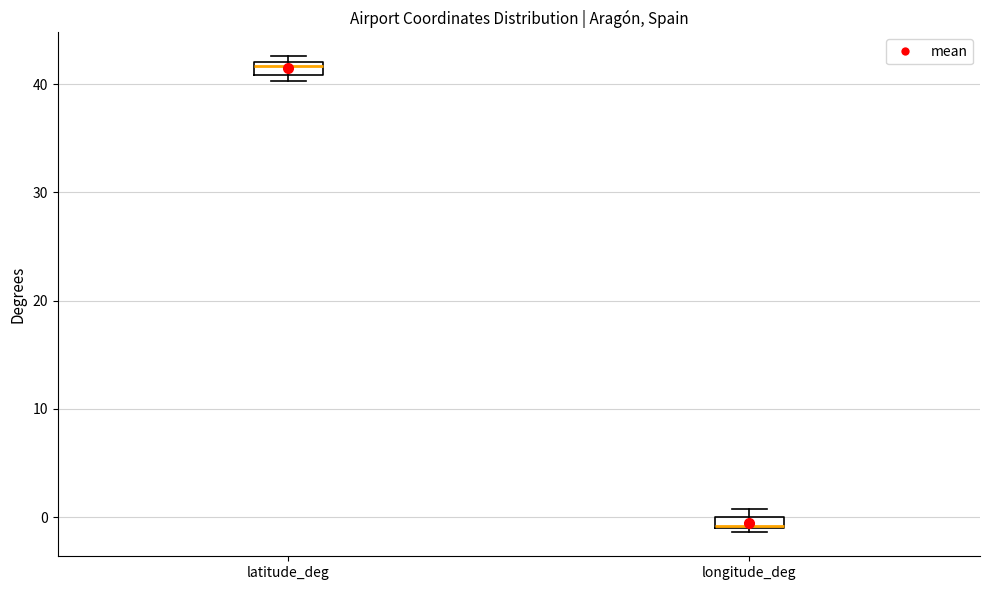

Which box has the lowest median line?

longitude_deg